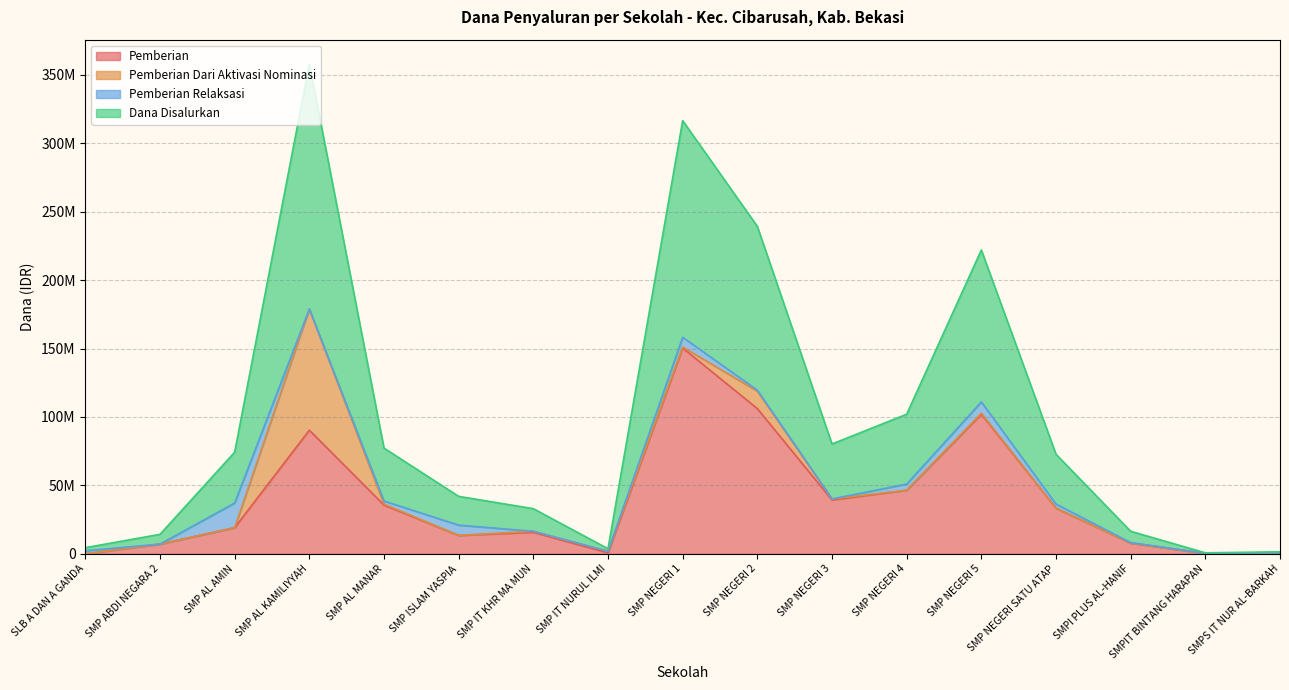

Is it true that Dana Disalurkan equals 8250000 at SMPI PLUS AL-HANIF?

True